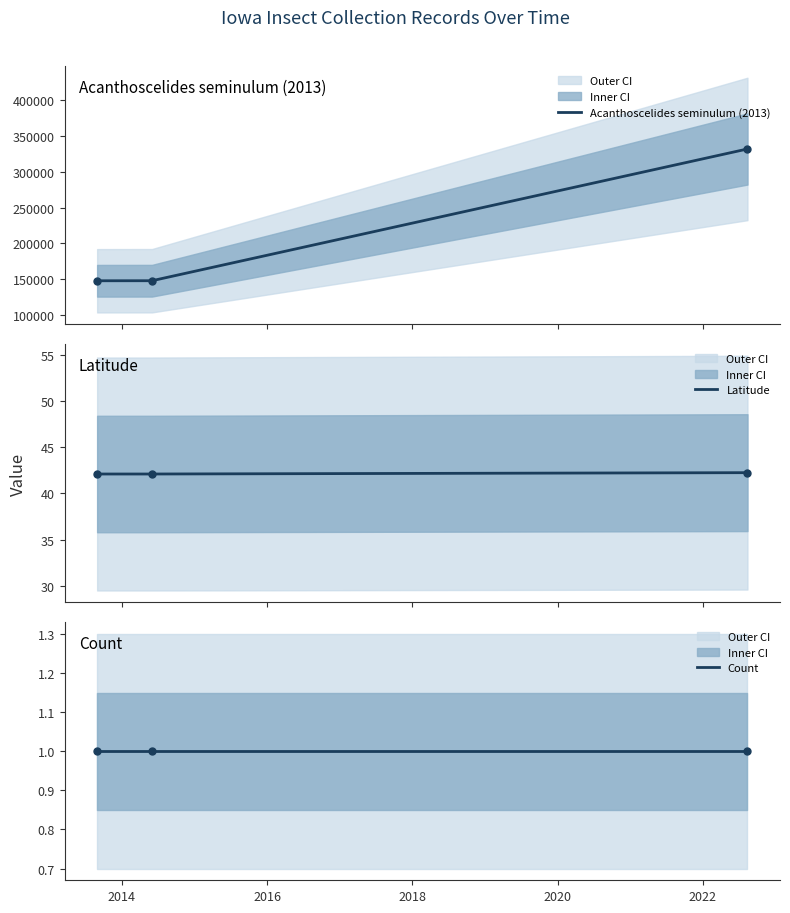

At how many categories does at least one series exceed 175118?

1